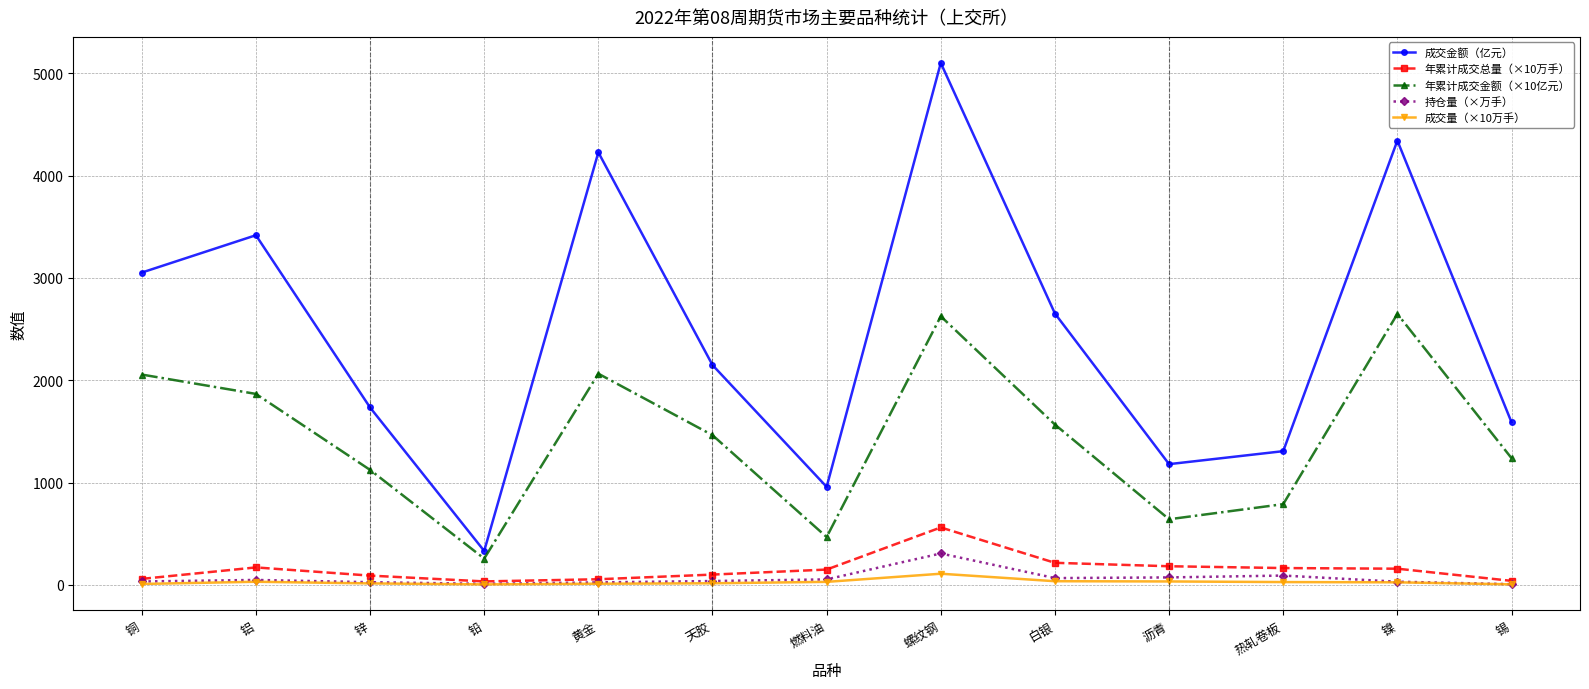

What is the label of the 7th point from the left?

燃料油